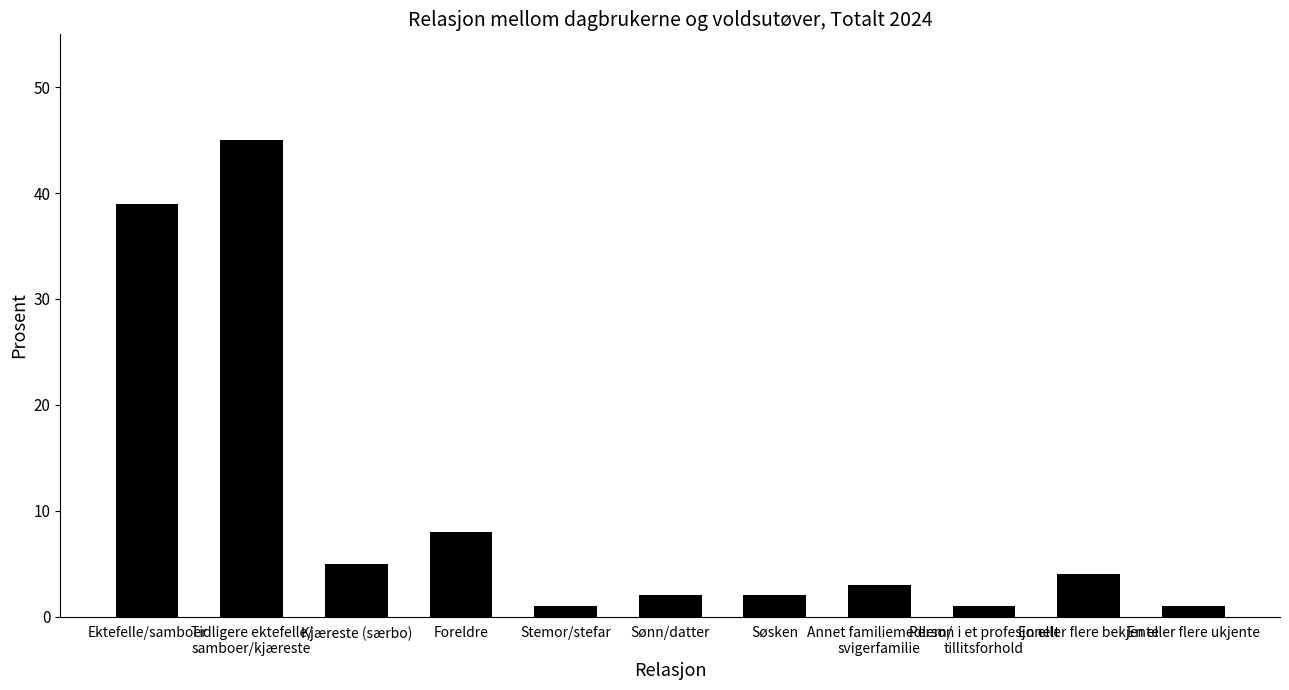

What is the maximum value shown in the chart?

45